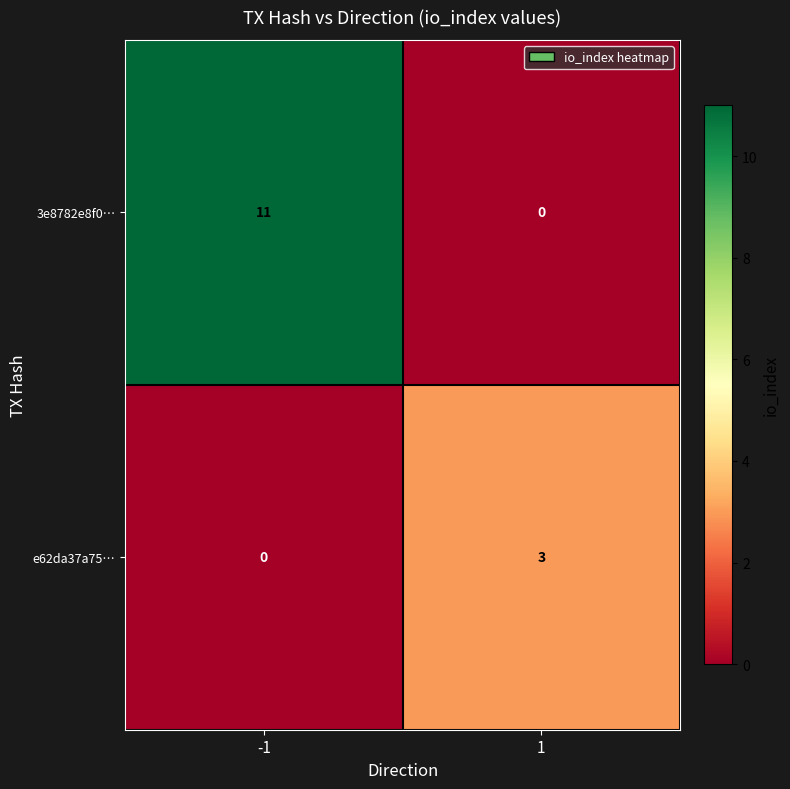

Which series has the largest range (max minus min)?

3e8782e8f0…